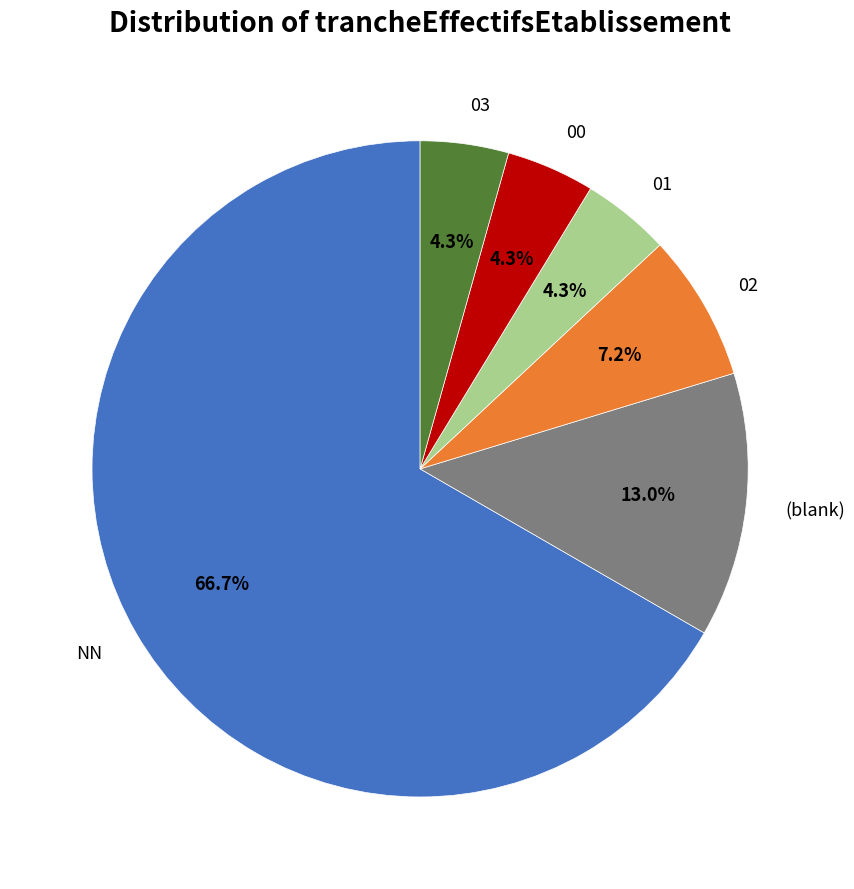

What is the largest slice in the pie chart?

NN